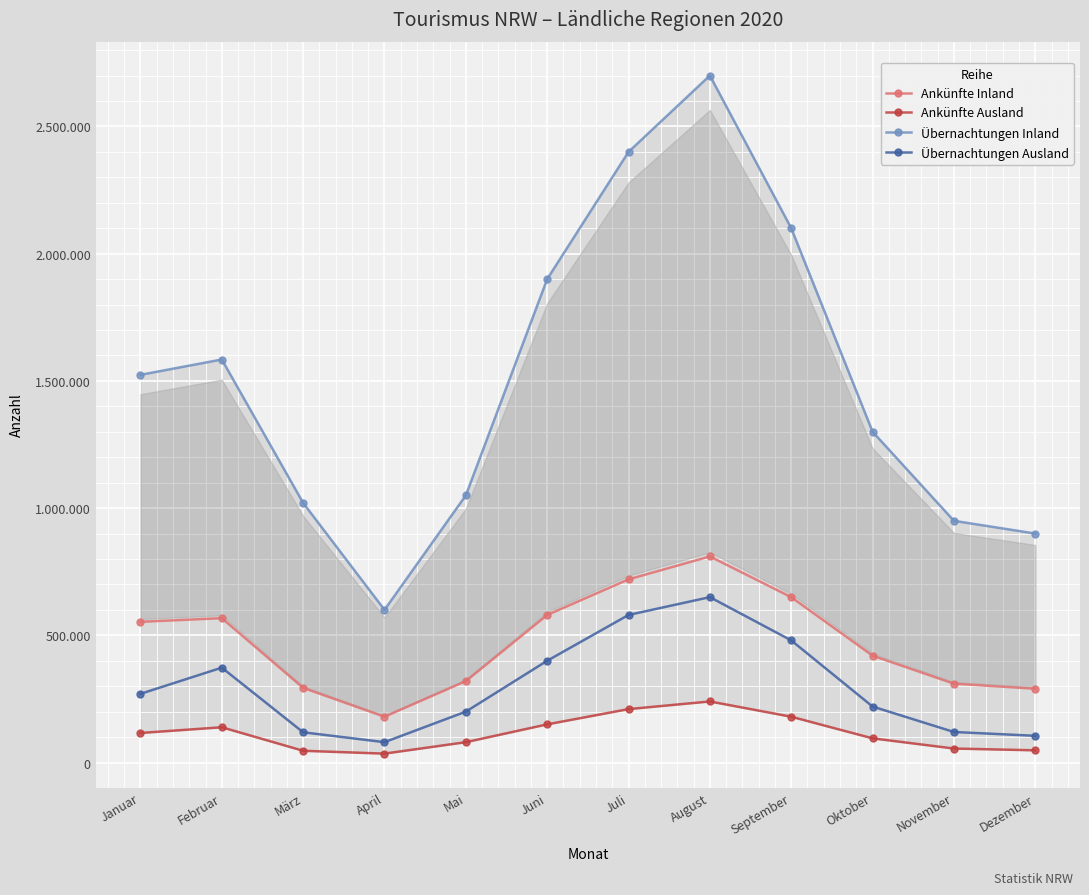

True or false: Übernachtungen Ausland has a value of 480000 at September.

True